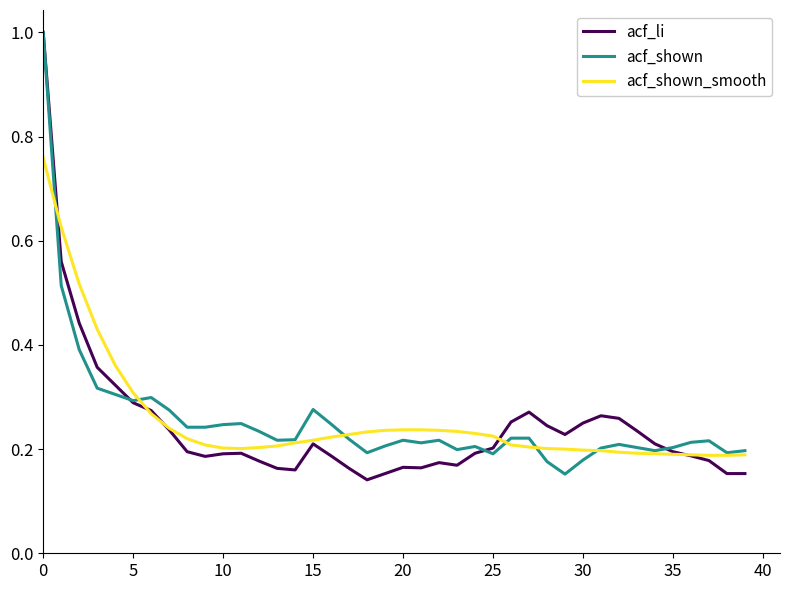

What is the maximum value for acf_shown?

1.0